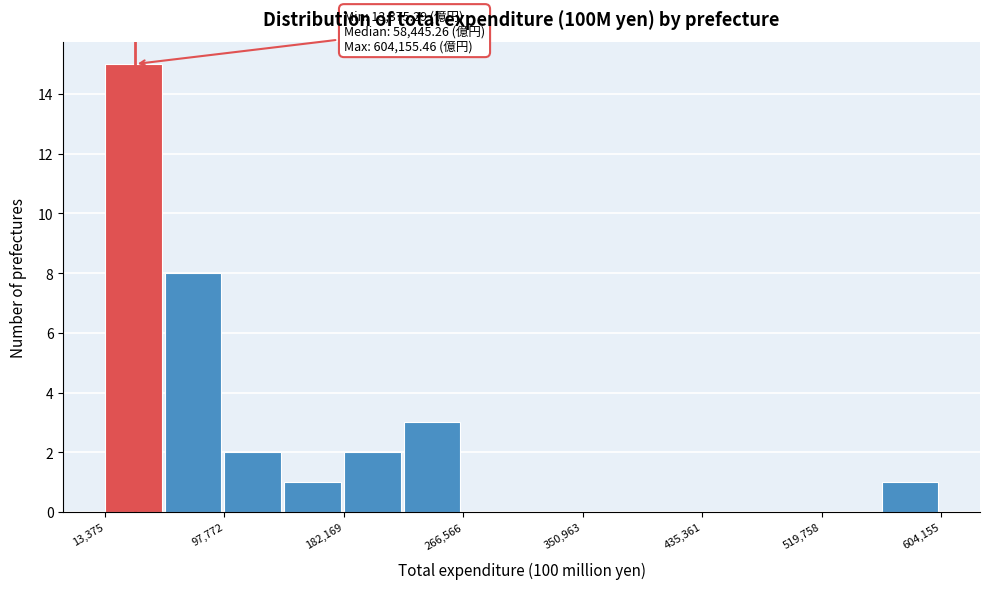

Which range on the x-axis has the tallest bar?

10000 to 60000